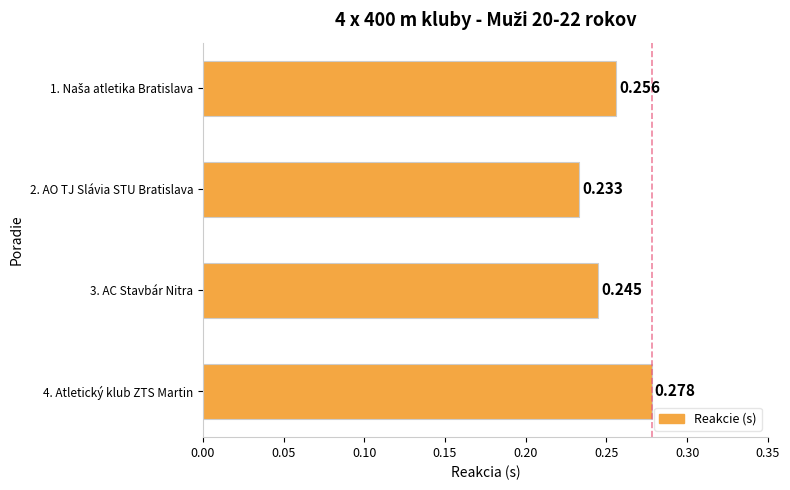

How many bars are there in total?

4